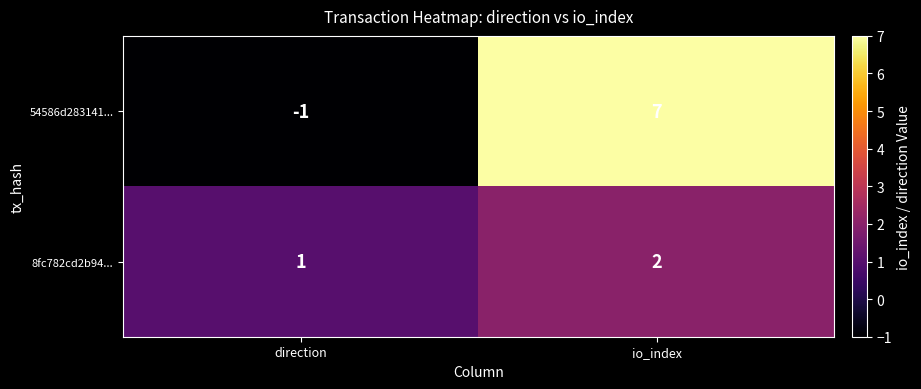

What is the sum of the 54586d283141... values at direction and io_index?

6